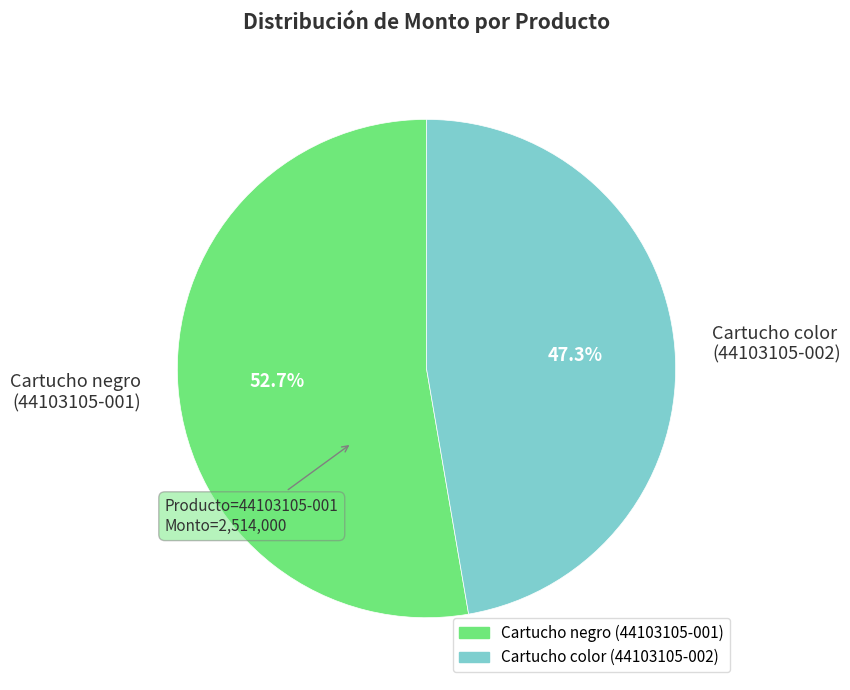

What is the smallest slice in the pie chart?

Cartucho color (44103105-002)